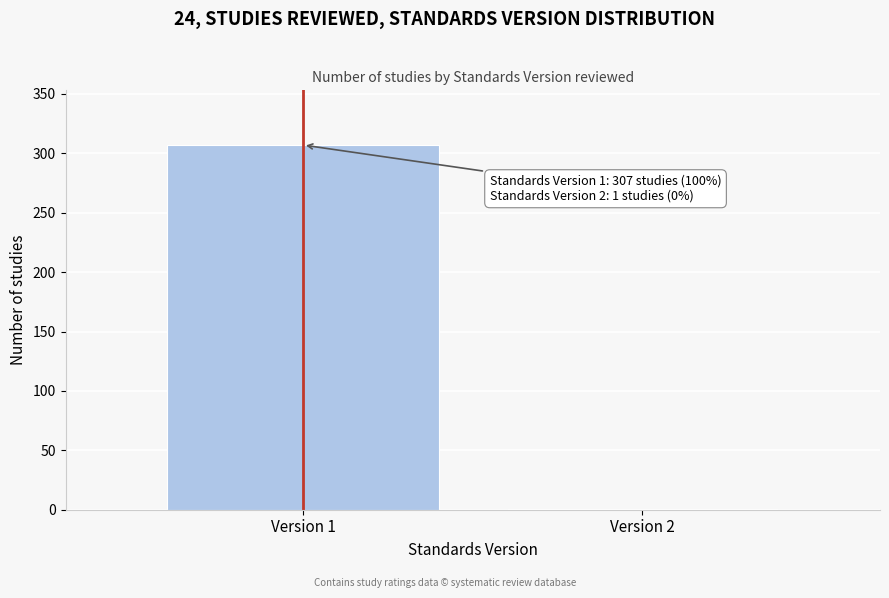

Reading left to right, what are all the values shown in this chart?

Version 1=307	Version 2=1